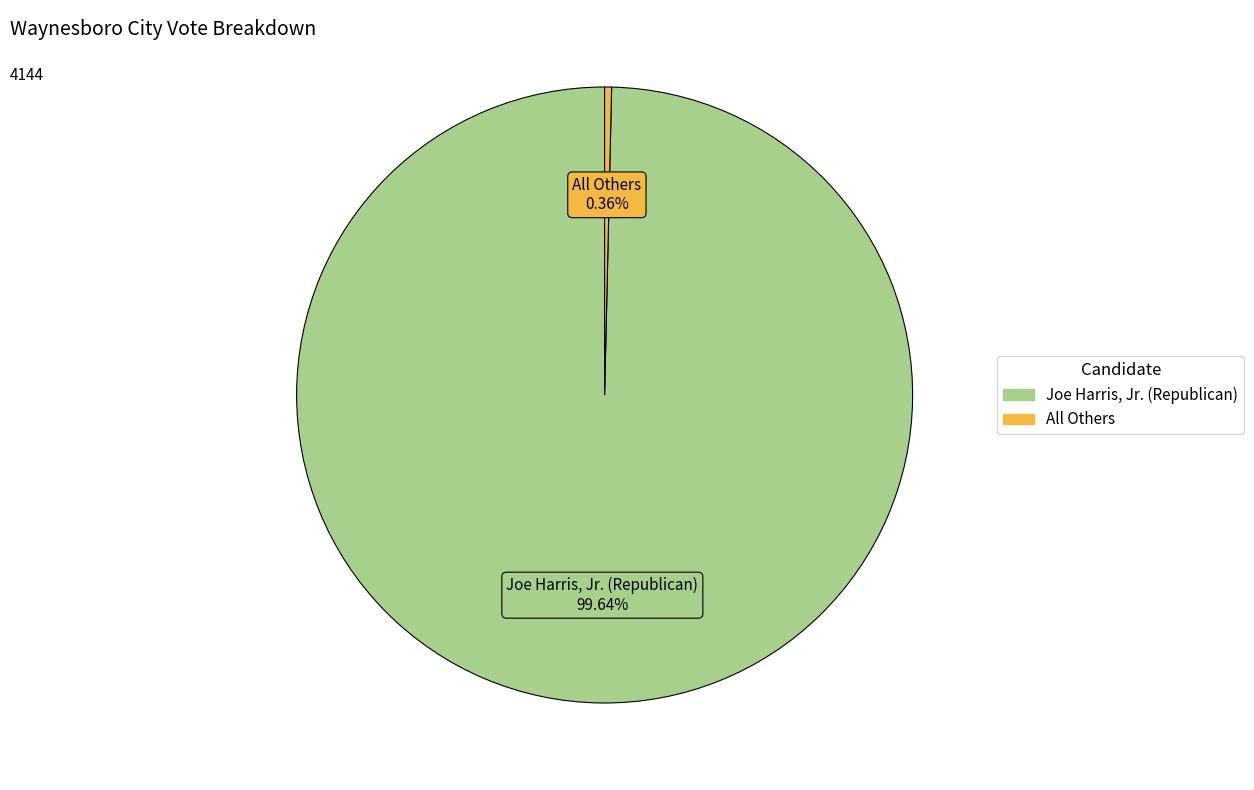

How many segments does this pie chart have?

2